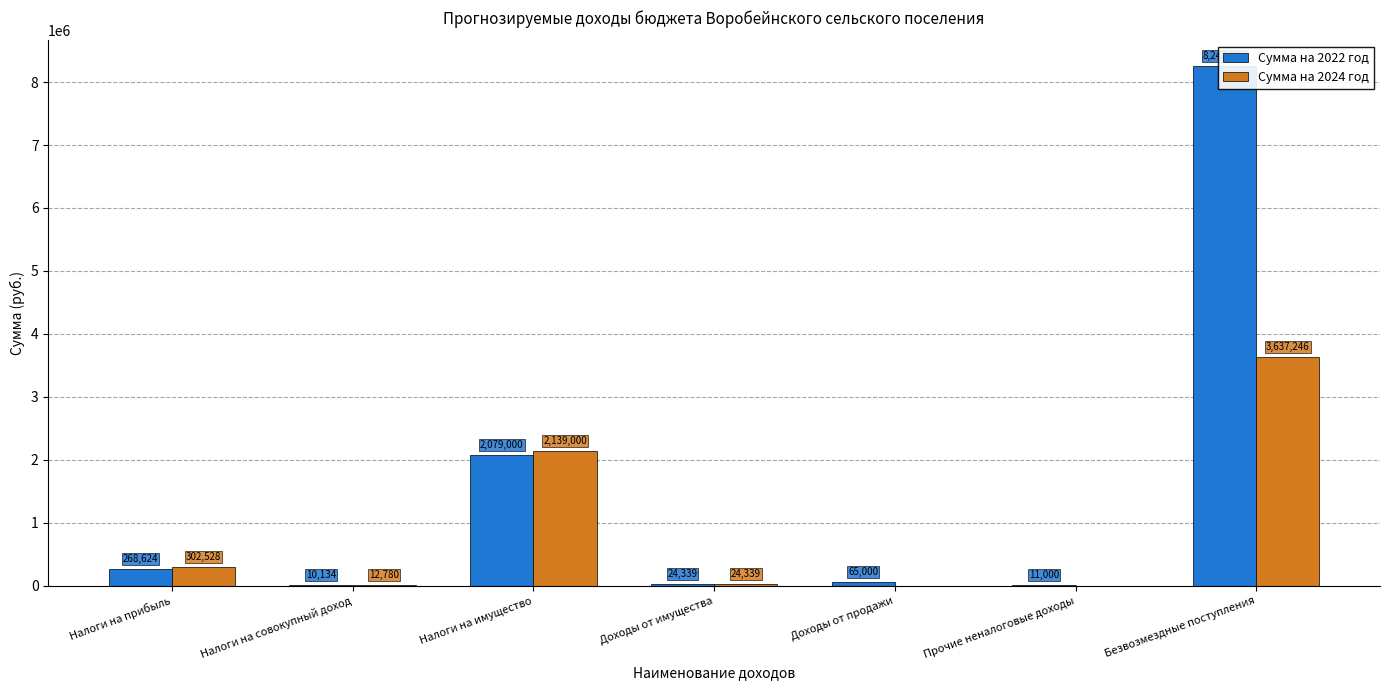

At how many categories does at least one series exceed 5526769?

1